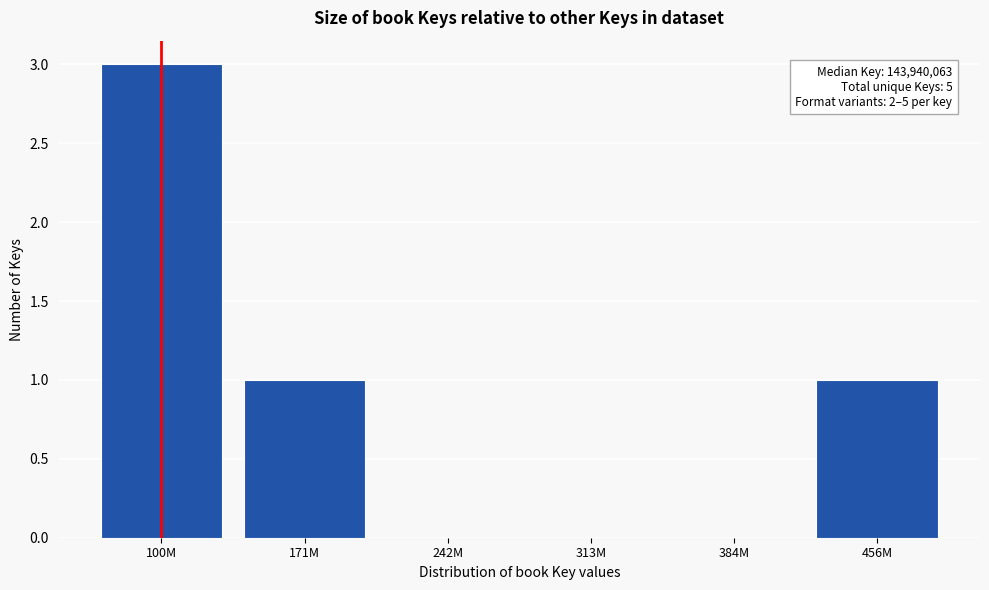

Reading left to right, transcribe all the data shown in this chart.

100M=3	171M=1	242M=0	313M=0	384M=0	456M=1